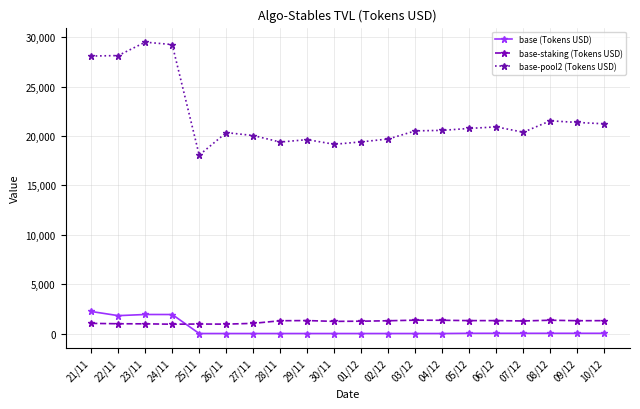

How many lines are shown in the chart?

3